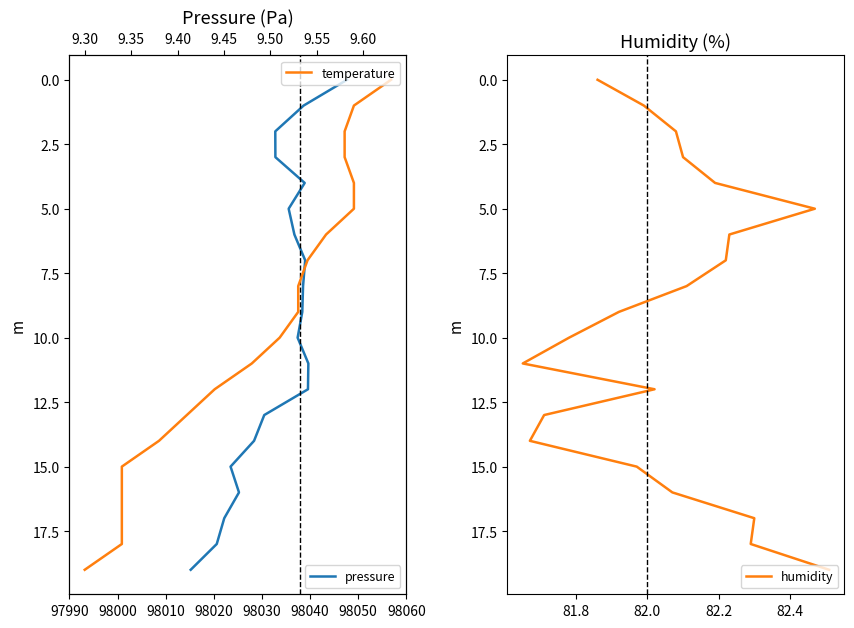

What value does the pressure series have at 98050?

6